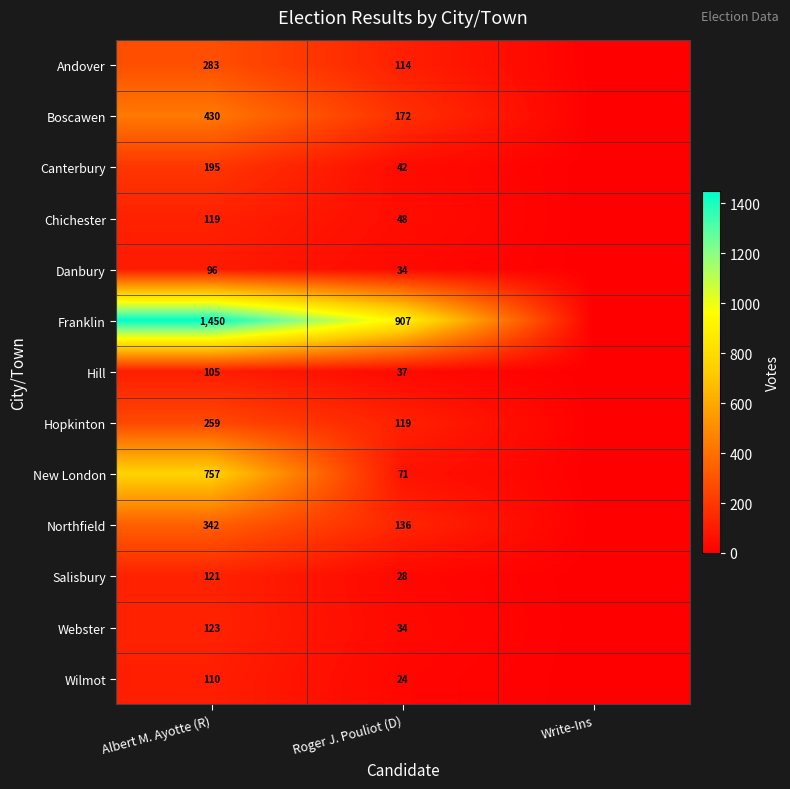

What is the difference between the Northfield values at Roger J. Pouliot (D) and Albert M. Ayotte (R)?

206